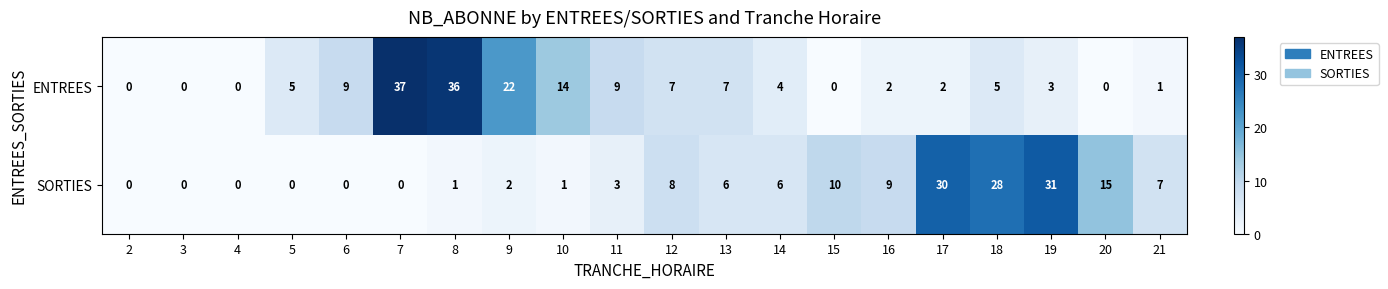

Is it true that ENTREES equals 9 at 6?

True